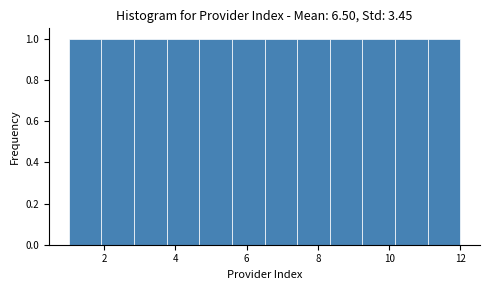

Reading left to right, list every bar in this chart as the range it spans on the x-axis followed by its height. Neither the bar edges nor the heights are printed on the chart, so give them approximately, as read against the axes.

1.0 to 2.0: 1
2.0 to 2.8: 1
2.8 to 3.8: 1
3.8 to 4.6: 1
4.6 to 5.6: 1
5.6 to 6.6: 1
6.6 to 7.4: 1
7.4 to 8.4: 1
8.4 to 9.2: 1
9.2 to 10.2: 1
10.2 to 11.0: 1
11.0 to 12.0: 1